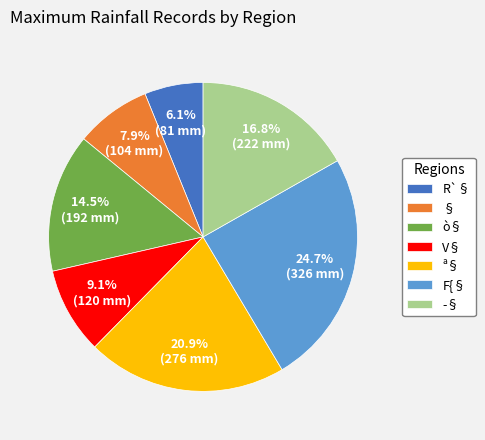

What is the ratio of the value at V§ to the value at ­§?

0.5